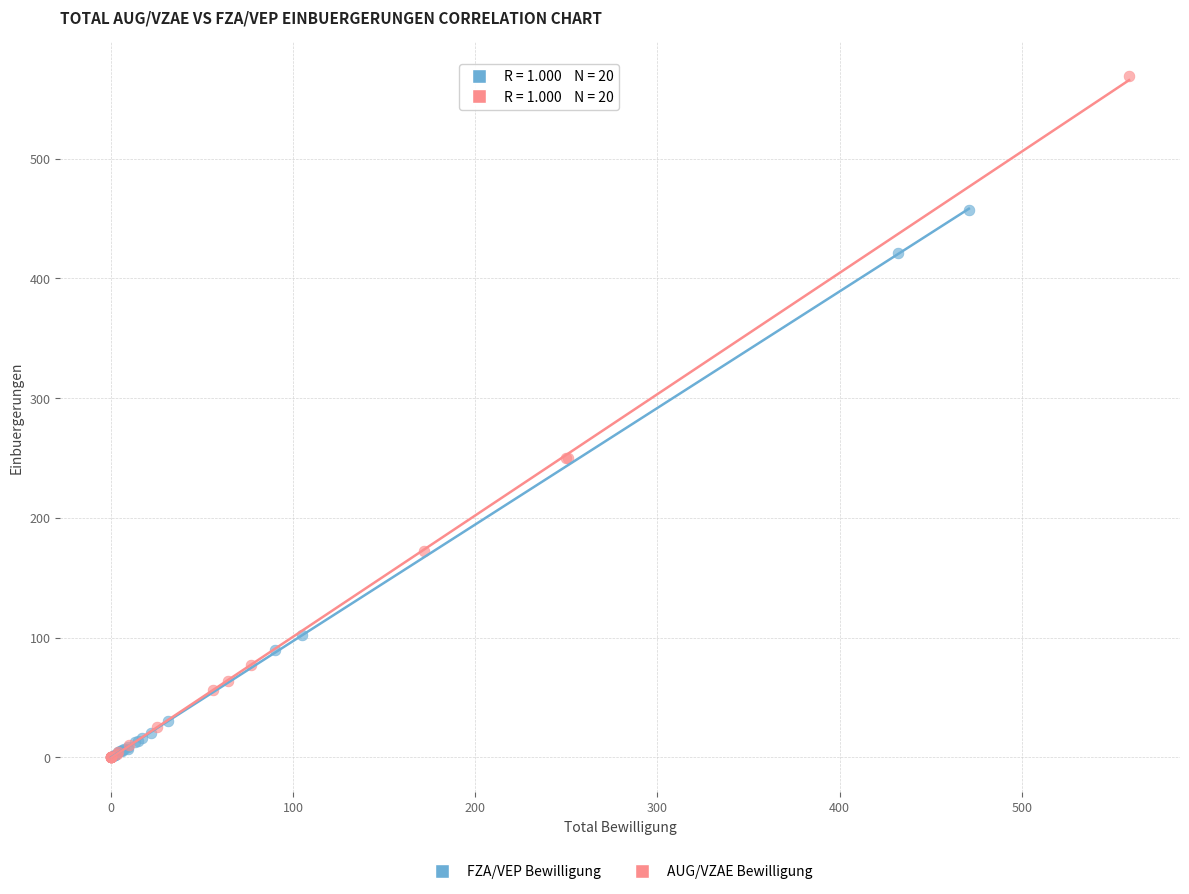

Which series contains the highest Y value?

AUG/VZAE Bewilligung